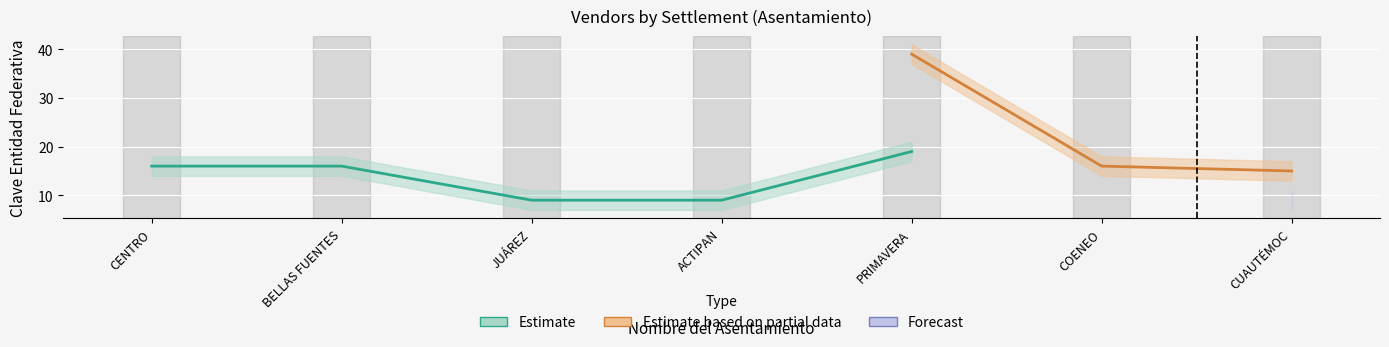

At how many categories does at least one series exceed 17?

1